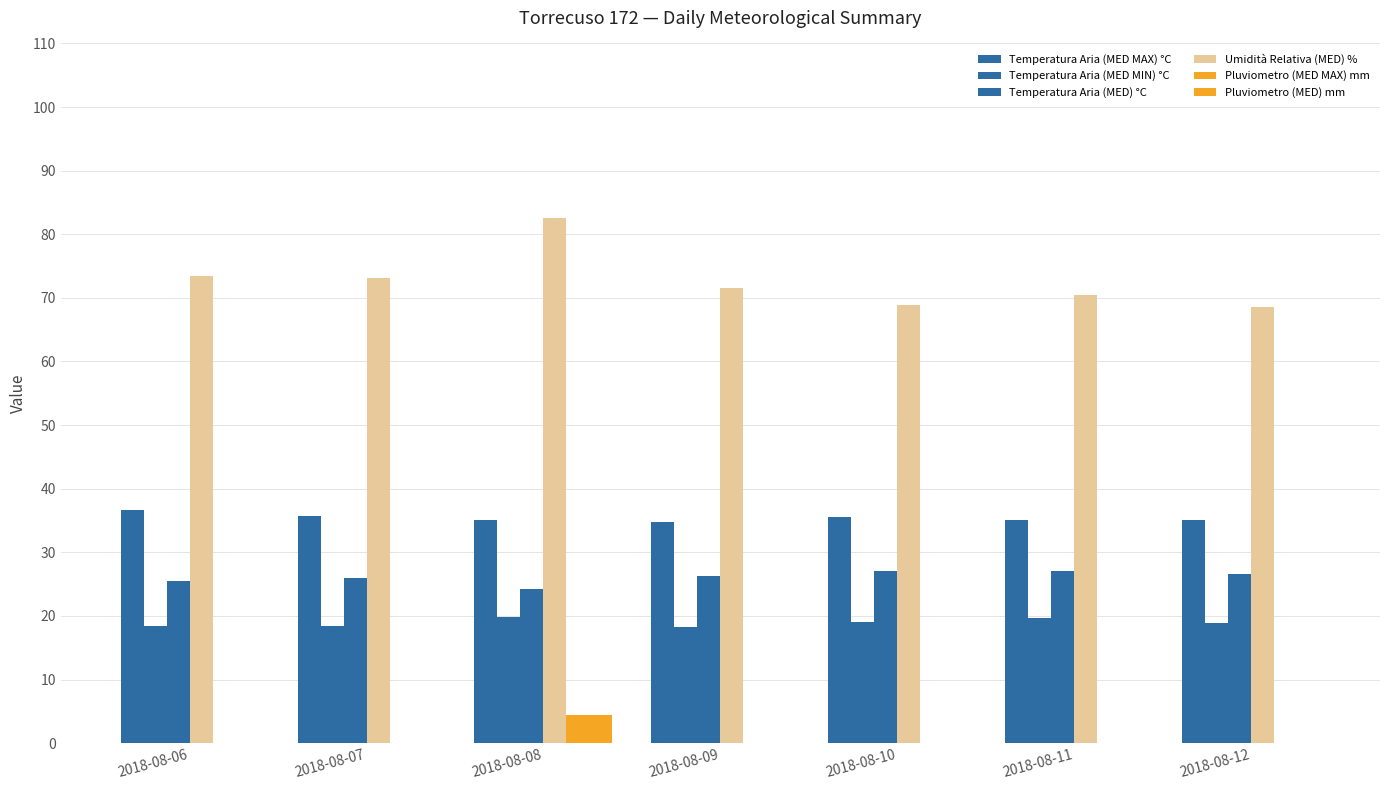

How many groups of bars are there?

7